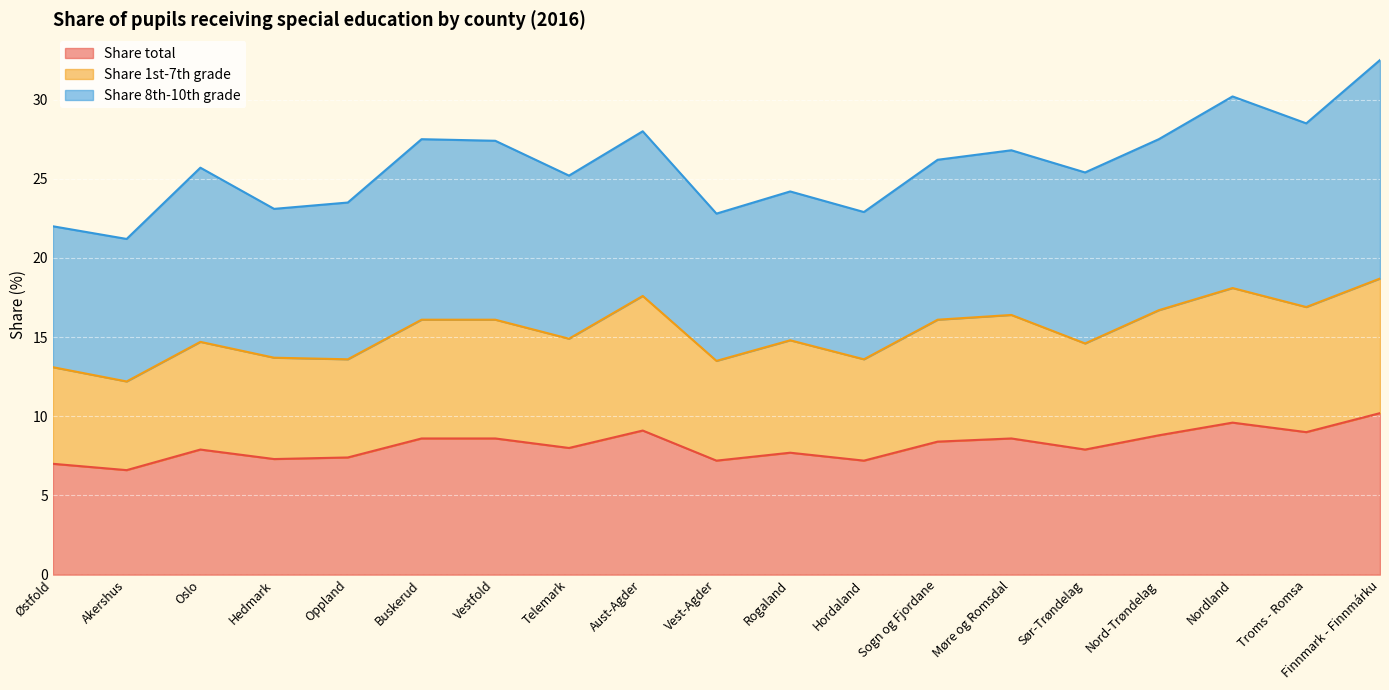

What is the difference between the Share total values at Rogaland and Oslo?

0.2